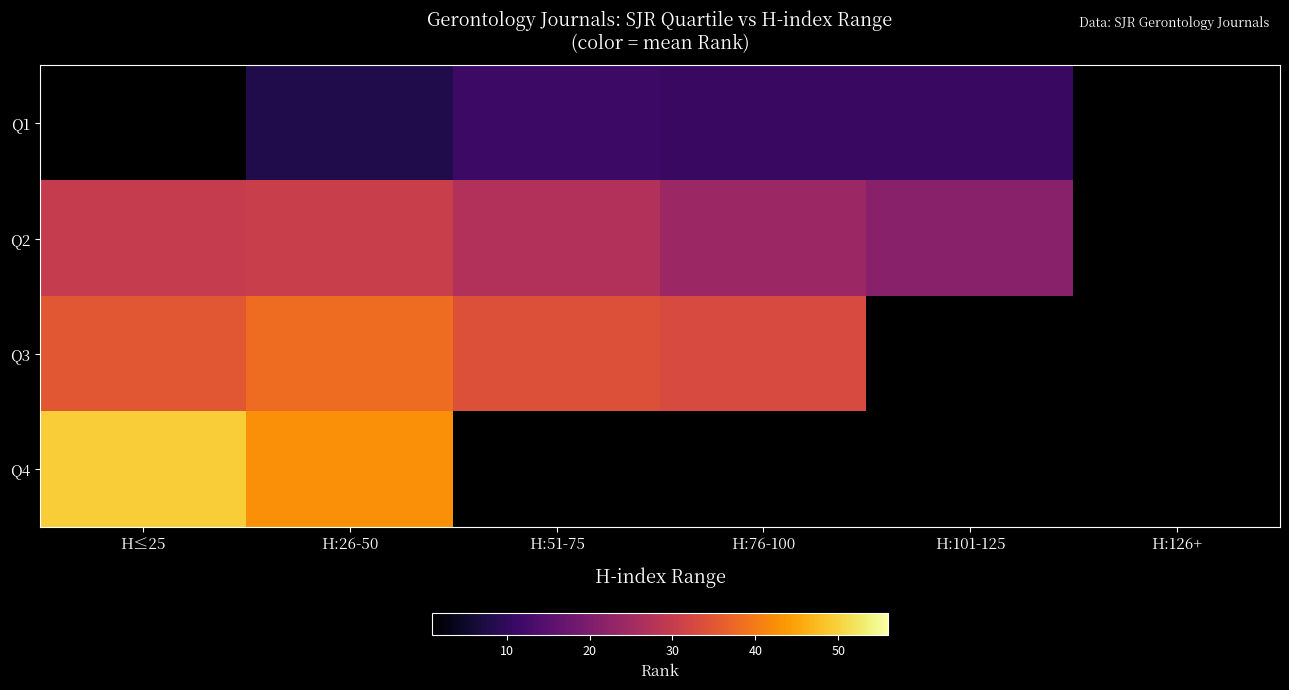

What is the difference between the maximum and minimum values in the Q4 series?

6.9